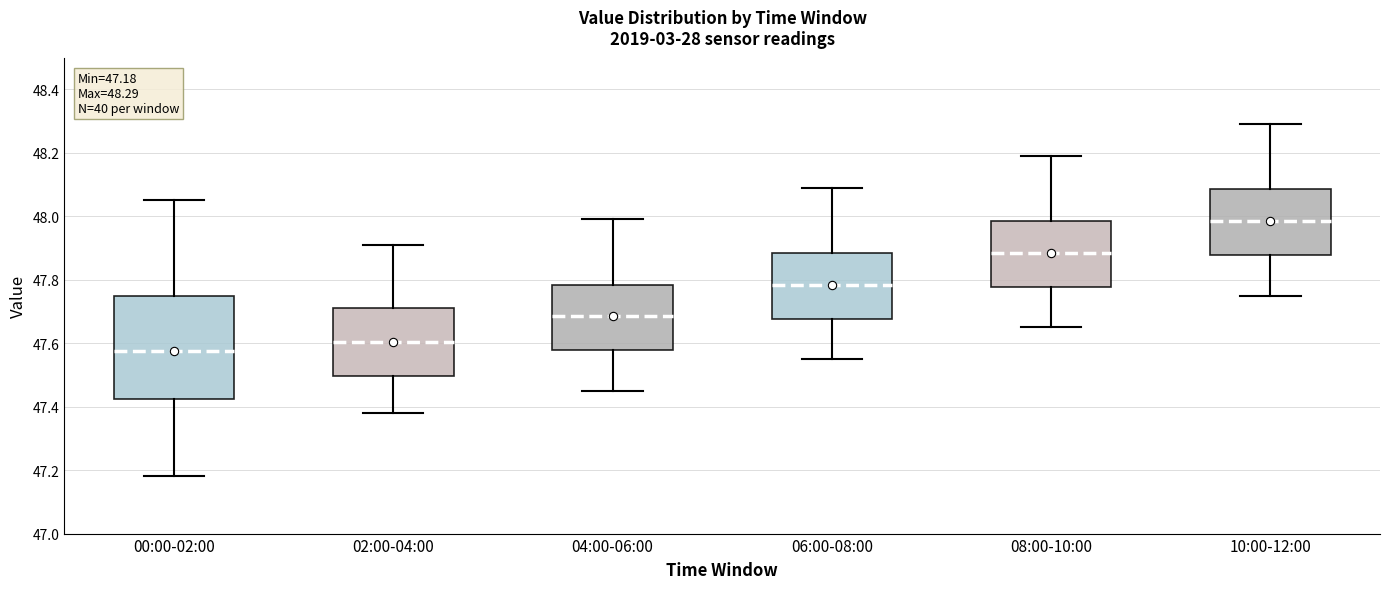

Comparing the boxes themselves (not the whiskers), which one is the tallest?

00:00-02:00